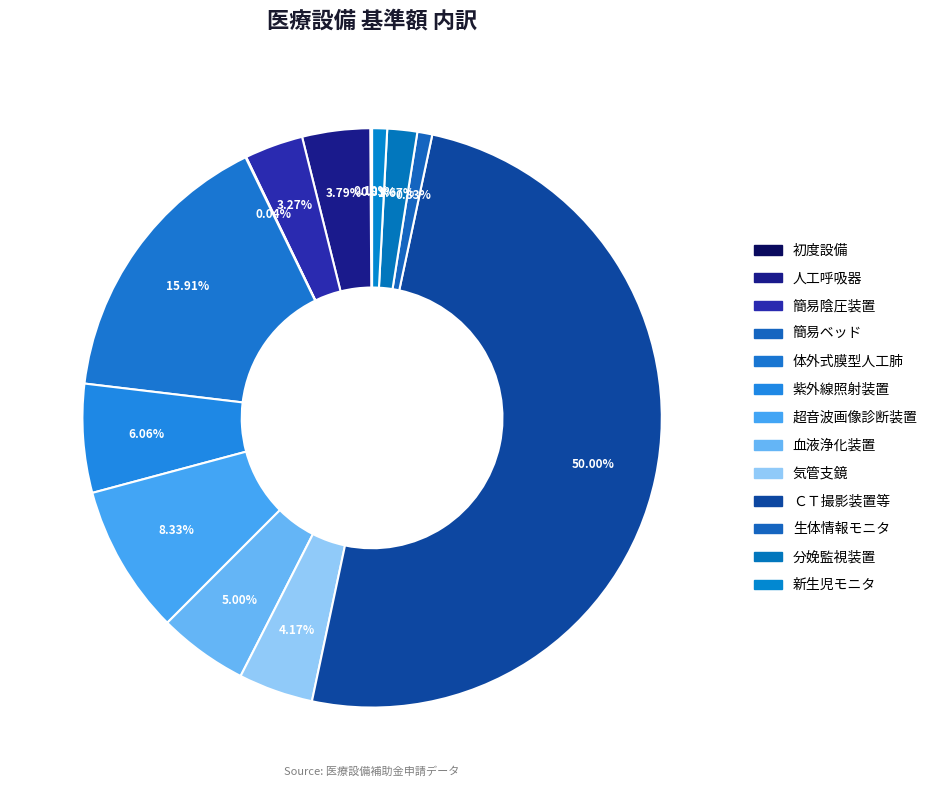

Is it true that 分娩監視装置 is 2% of the pie?

True